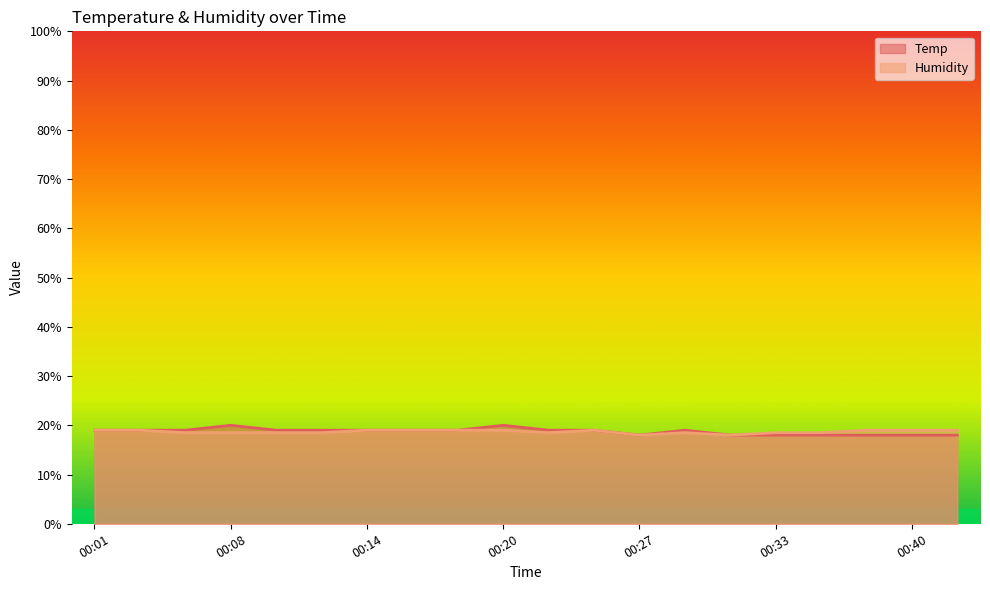

At which label does Temp reach its peak?

00:08